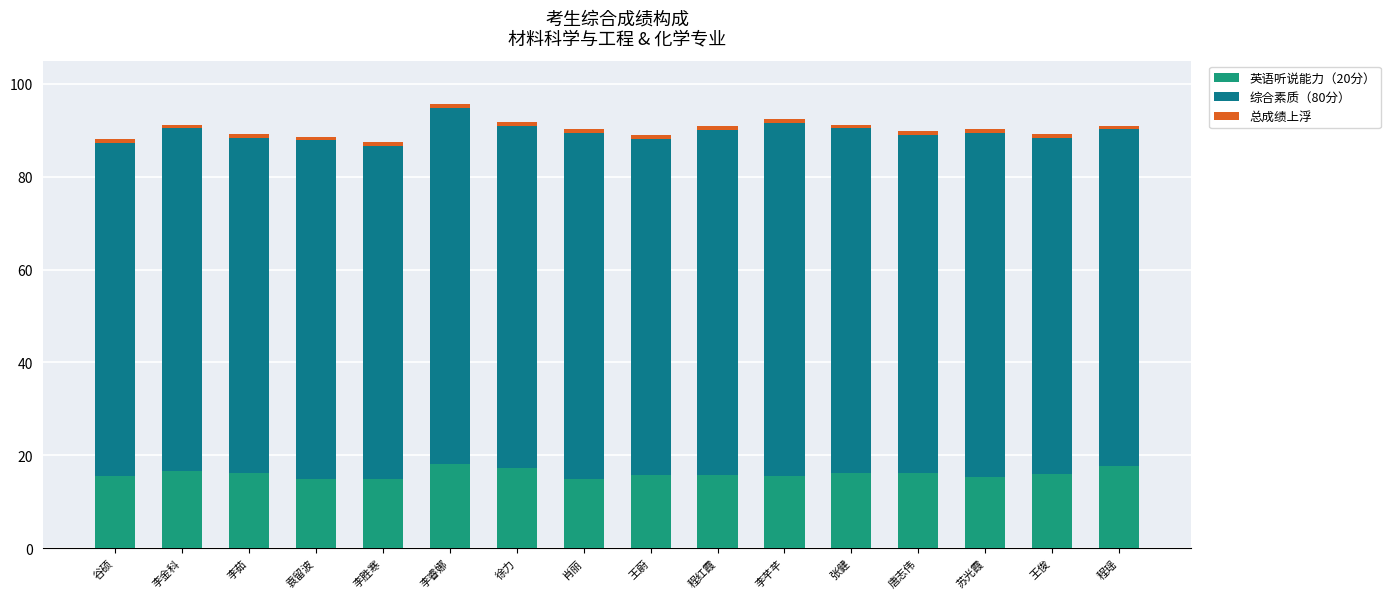

How many categories are shown in the chart?

16